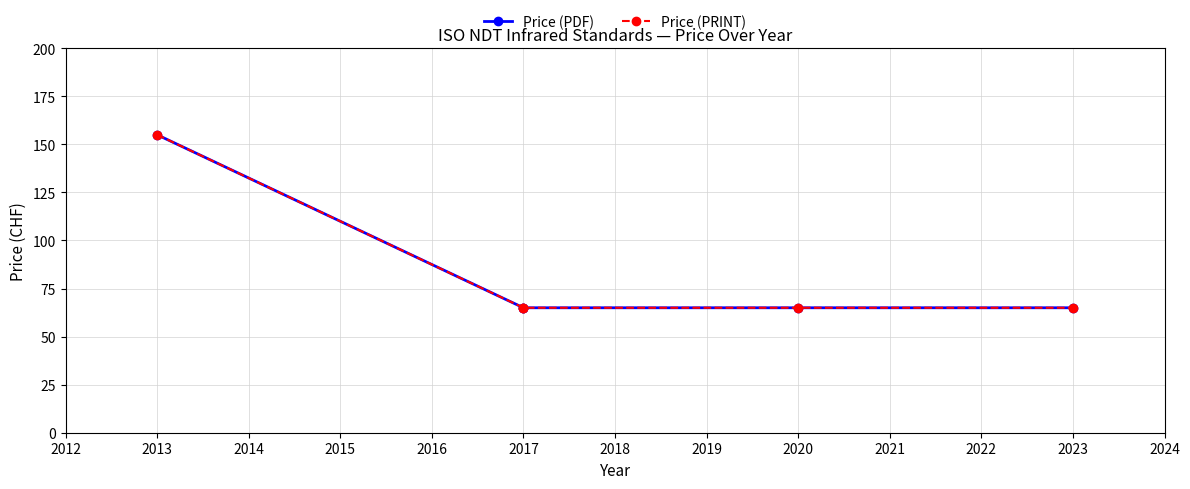

True or false: Price (PRINT) and Price (PDF) cross at least once.

False